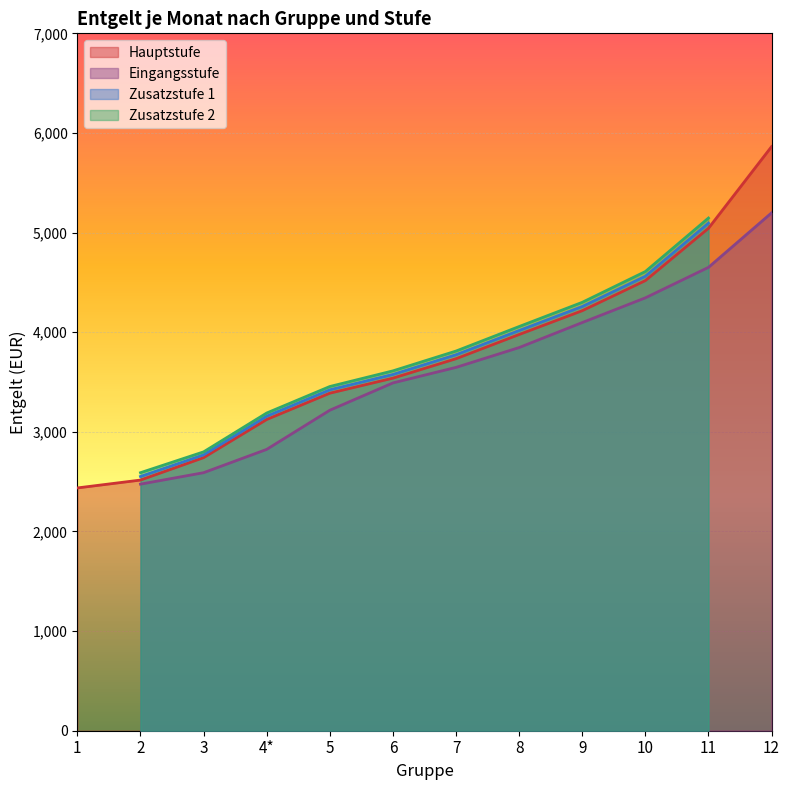

How many categories are shown in the chart?

12